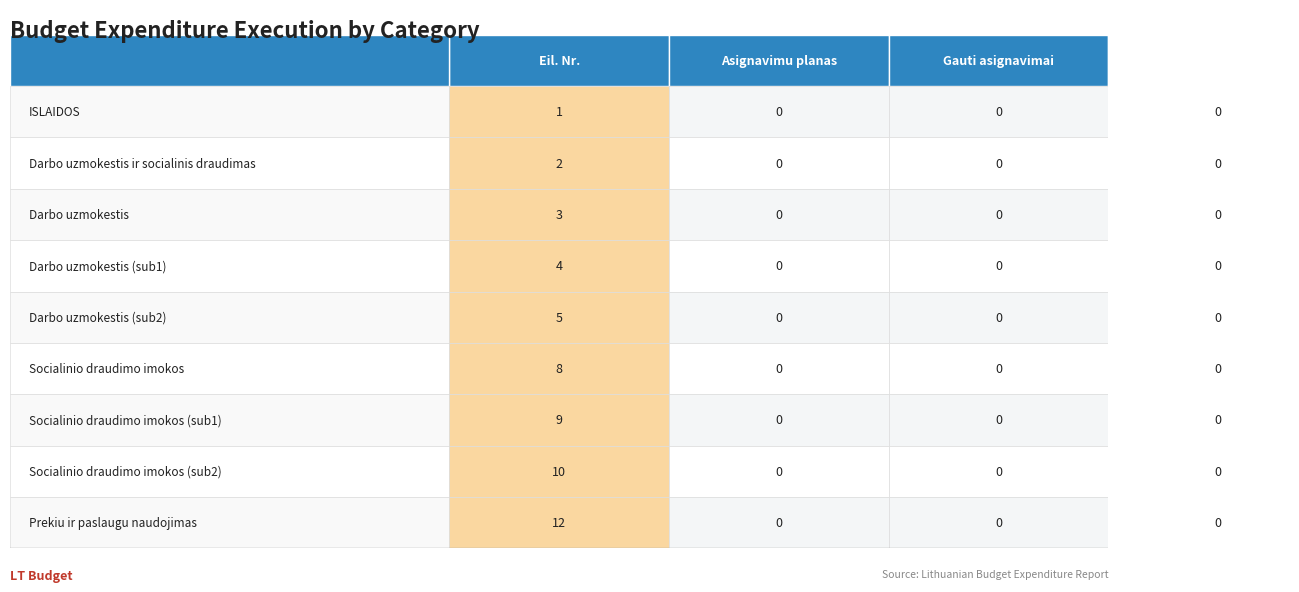

The ISLAIDOS series shows 0 at 2. True or false?

True